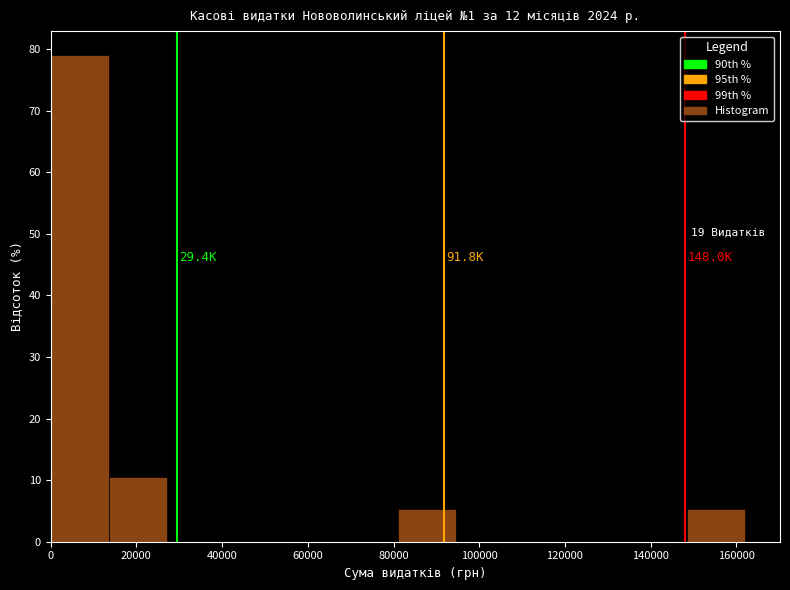

Over which range of the x-axis is the bar tallest?

0 to 14000